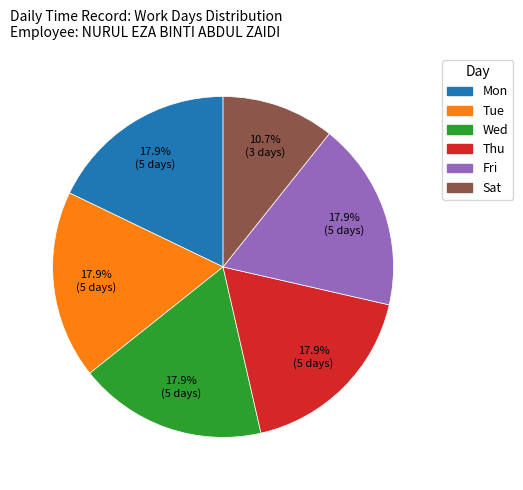

To the nearest percent, what is the combined percentage of Fri and Tue?

36%